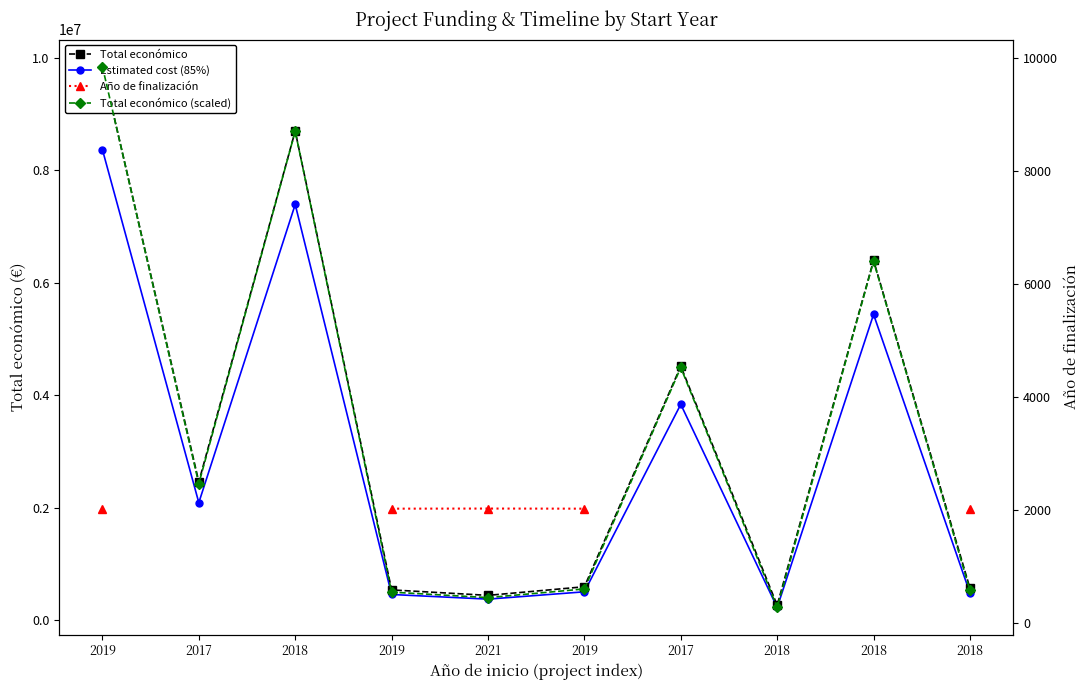

Is it true that Total económico (scaled) equals 4520.6 at 2017?

True